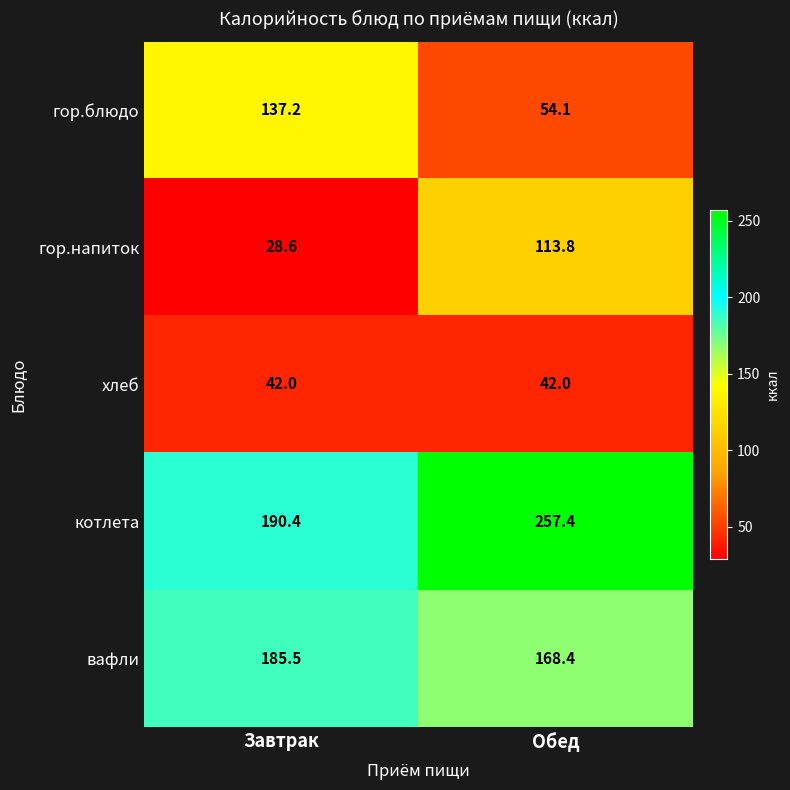

Which series has the largest range (max minus min)?

гор.напиток